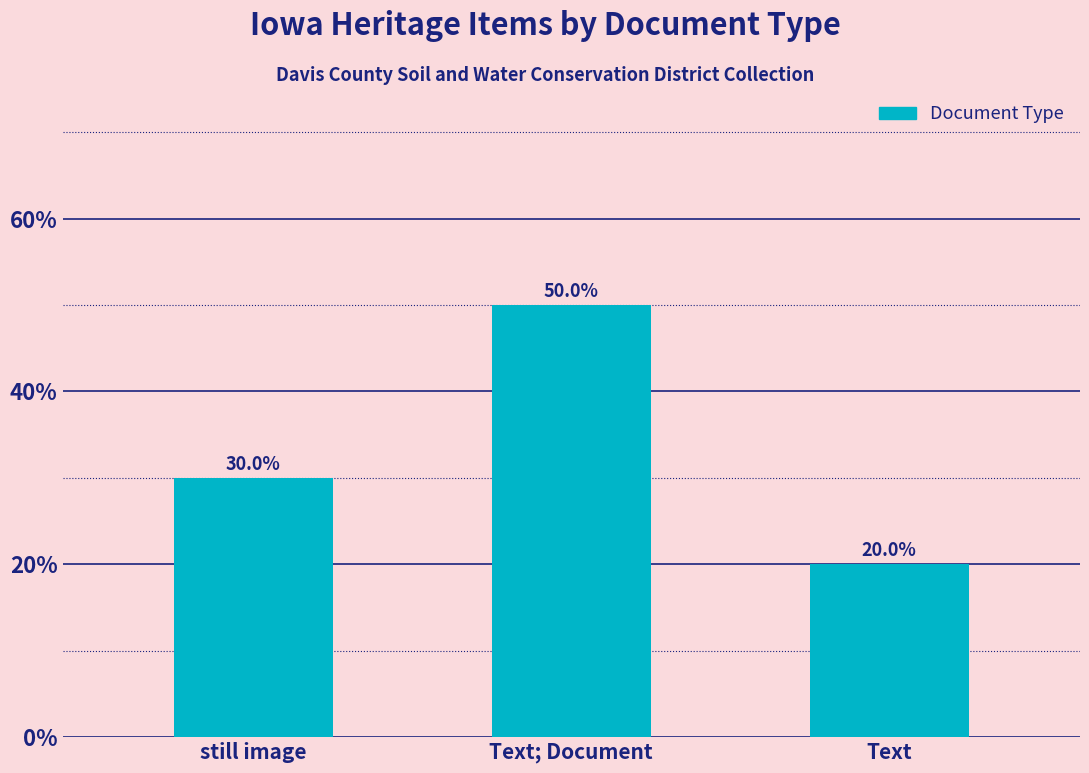

What position from the right is still image?

3